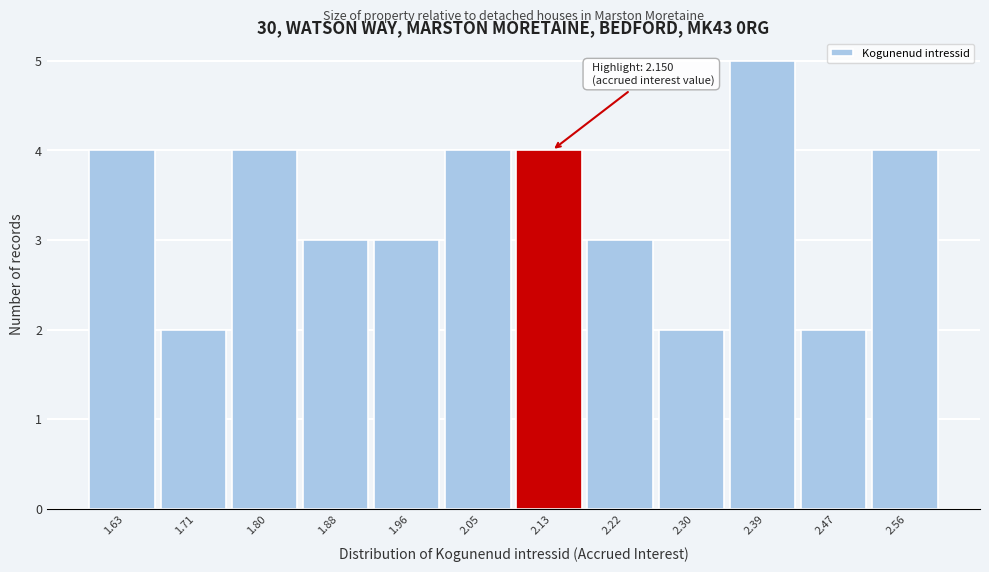

Which range on the x-axis has the tallest bar?

2.35 to 2.43